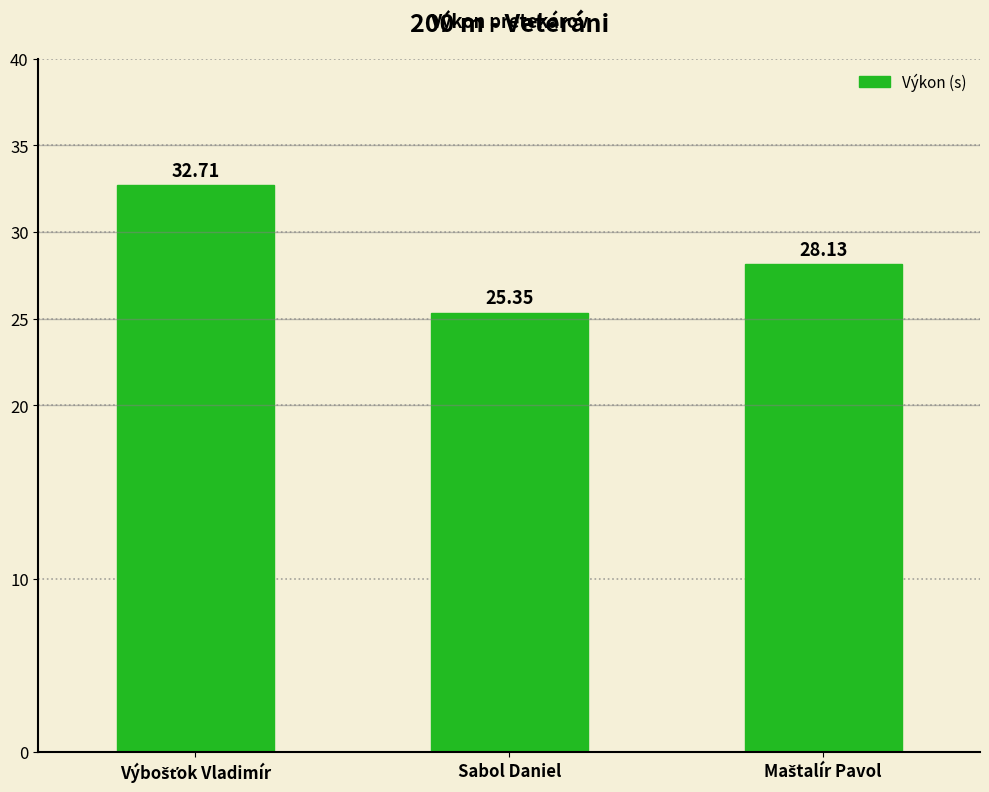

What is the sum of all values?

86.2